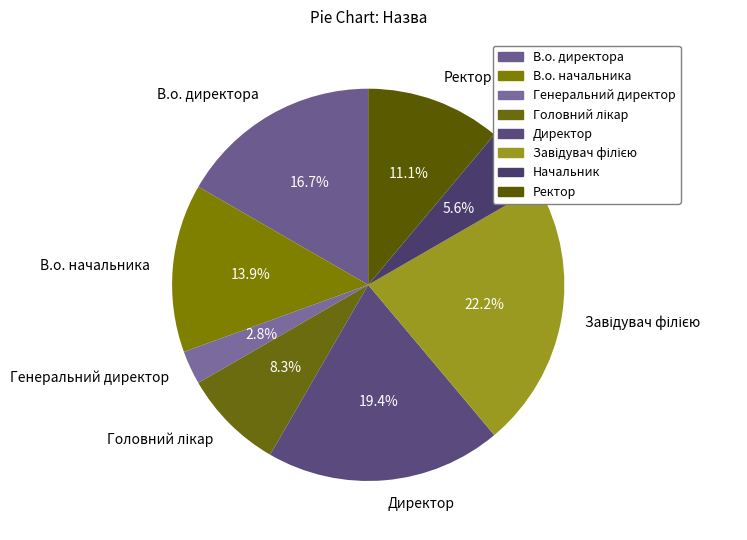

Which slice is the smallest?

Генеральний директор